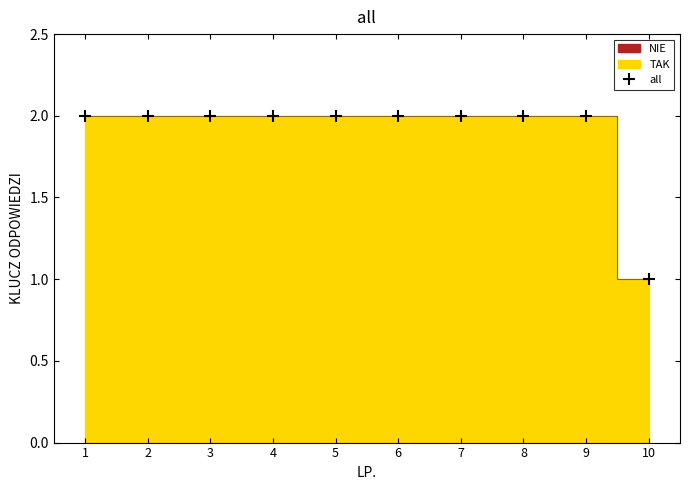

What is the greatest value displayed?

2